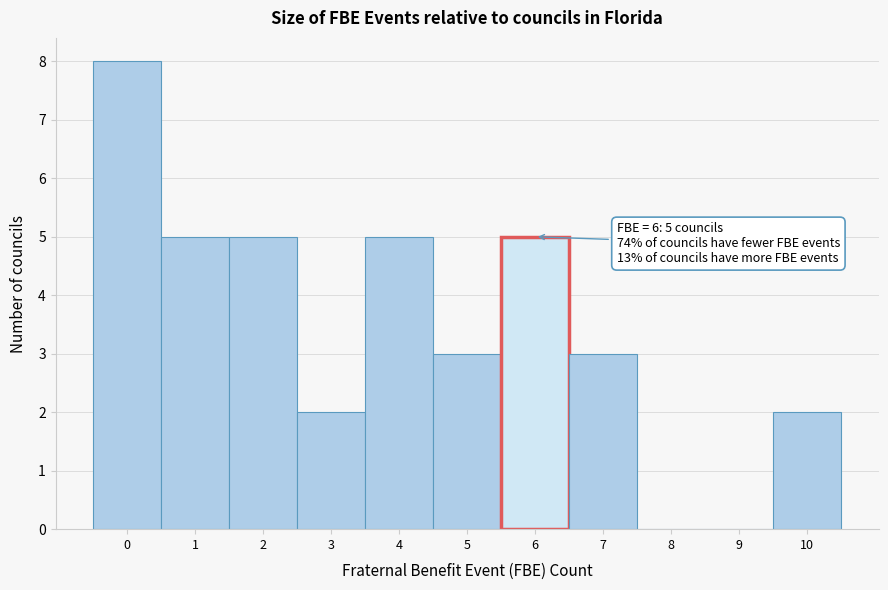

Which range on the x-axis has the tallest bar?

-0.5 to 0.5